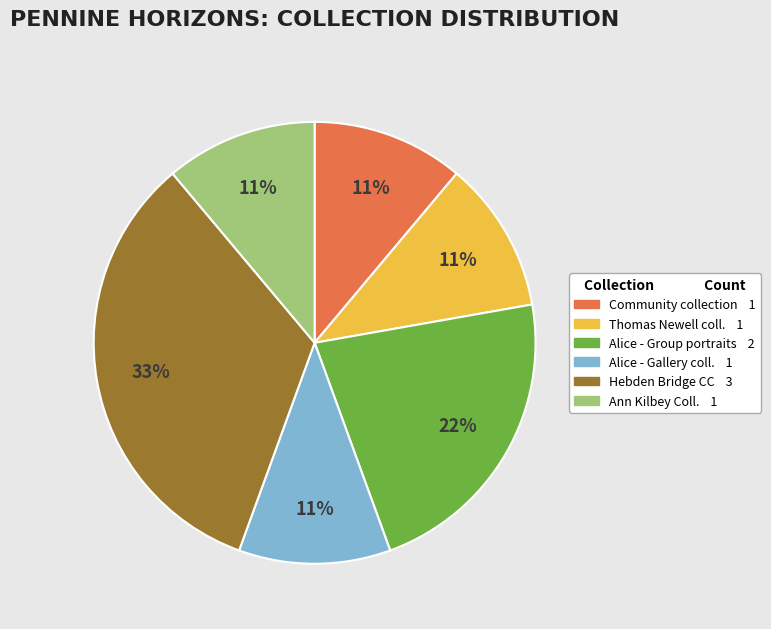

To the nearest percent, what is the average slice percentage?

17%